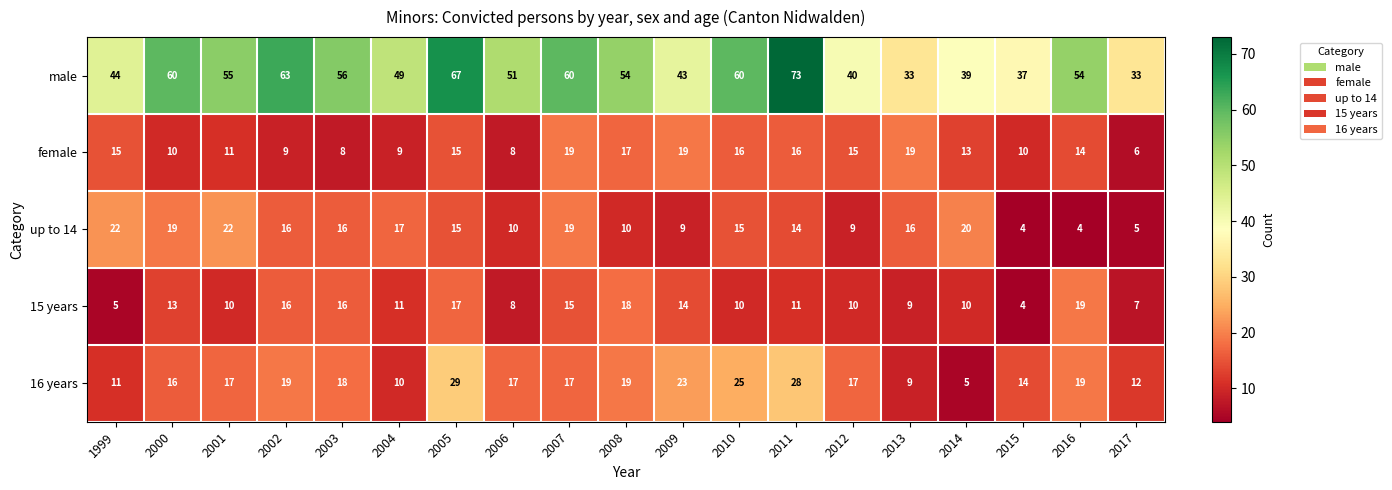

Is it true that up to 14 equals 19 at 2000?

True